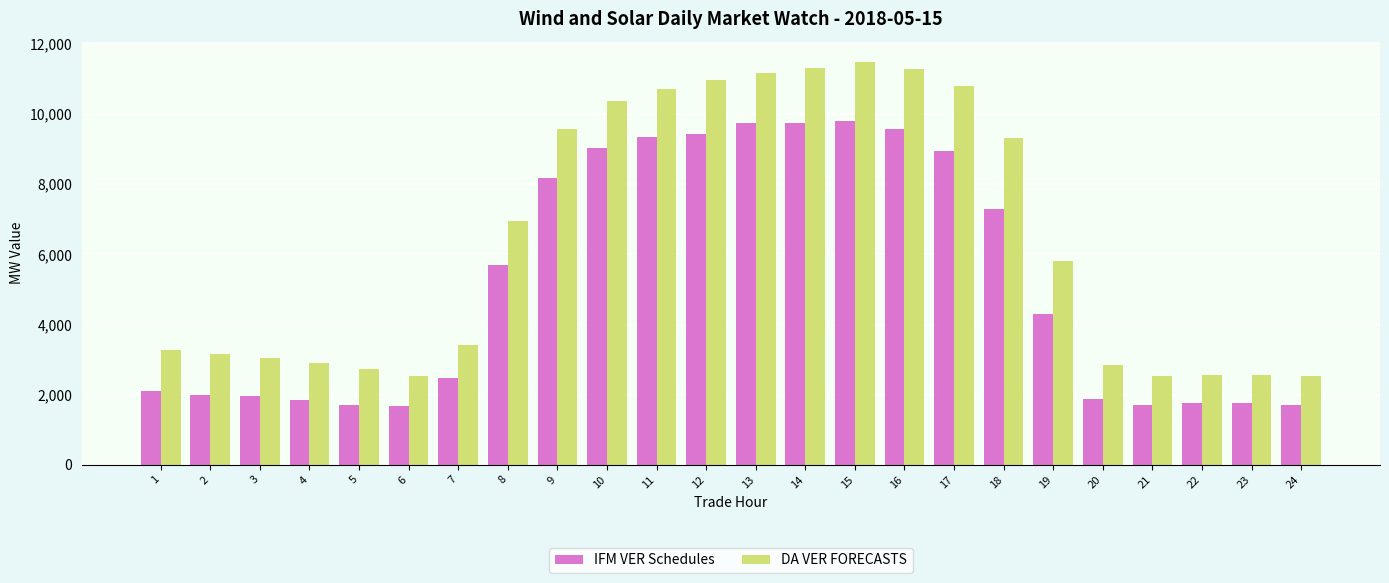

What is the greatest value displayed?

11492.7